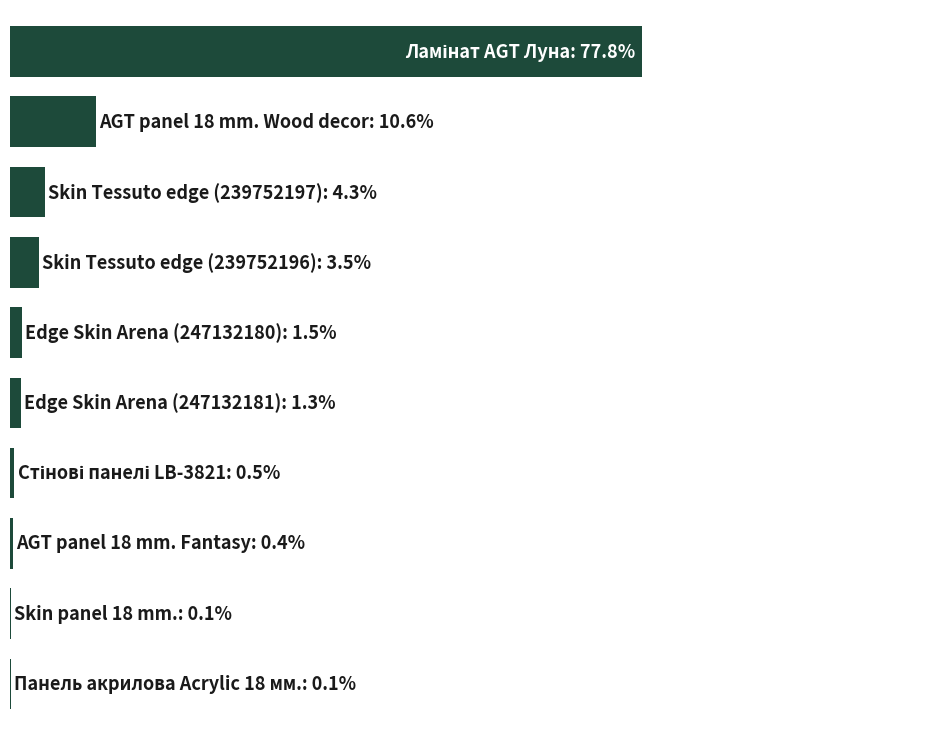

What is the maximum value shown in the chart?

77.8